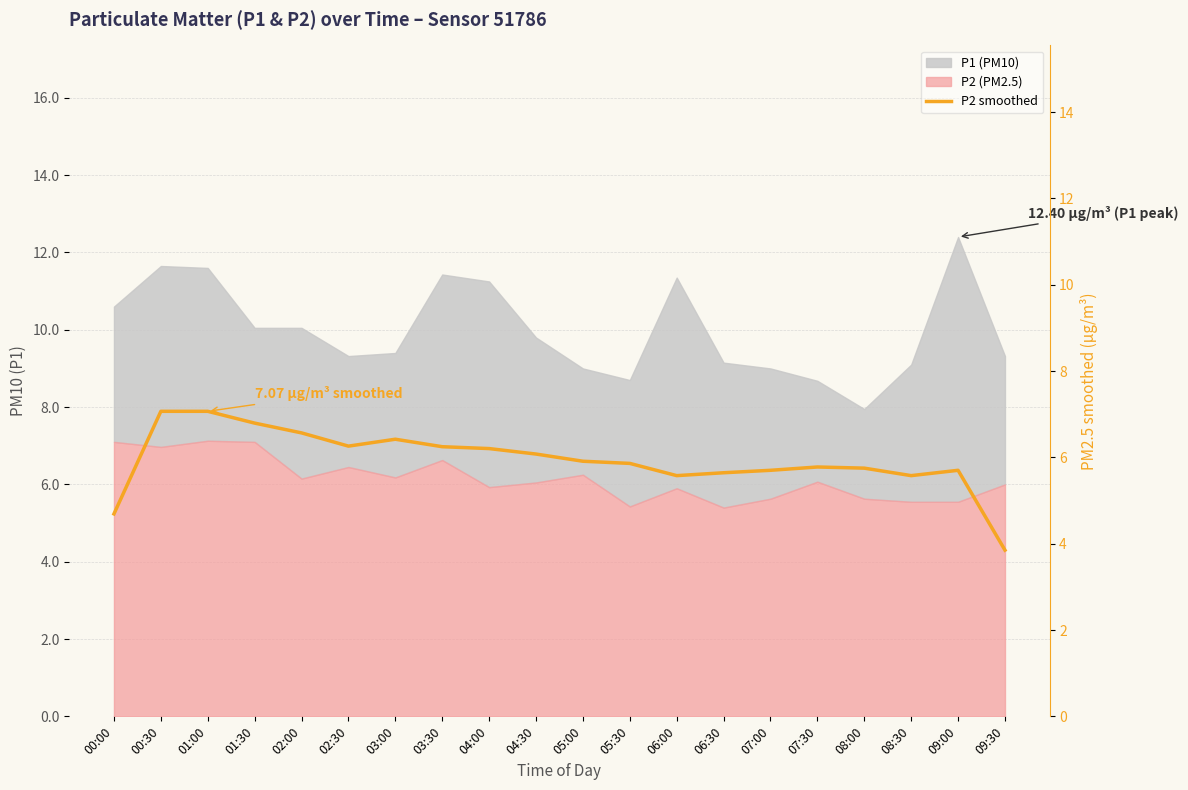

Which has a higher value, 03:00 or 02:30?

03:00